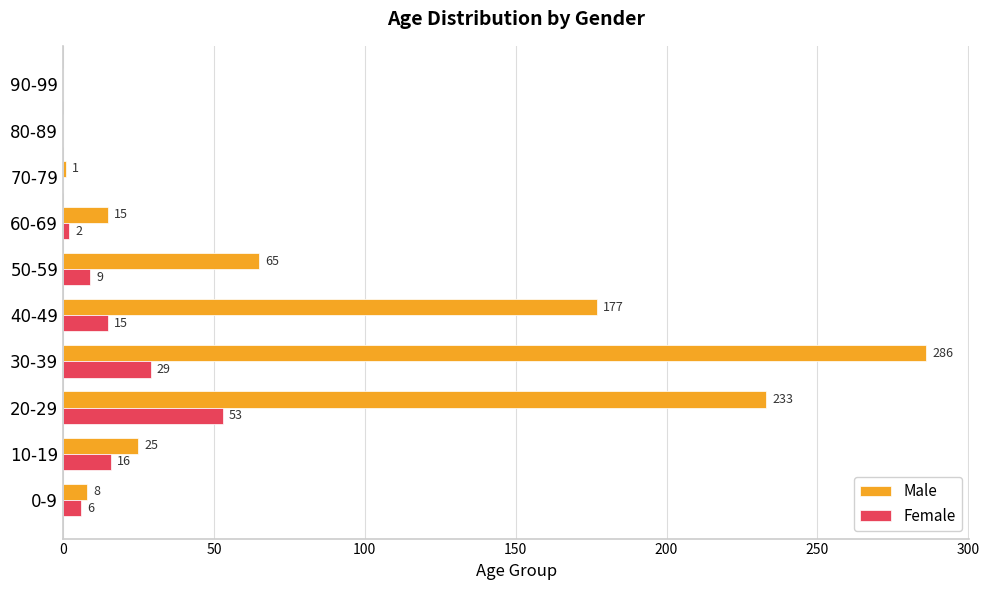

Is it true that Female equals 43 at 30-39?

False